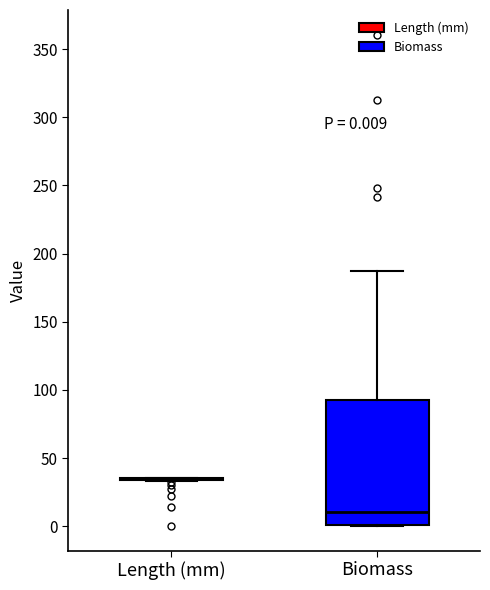

Comparing the boxes themselves (not the whiskers), which one is the tallest?

Biomass